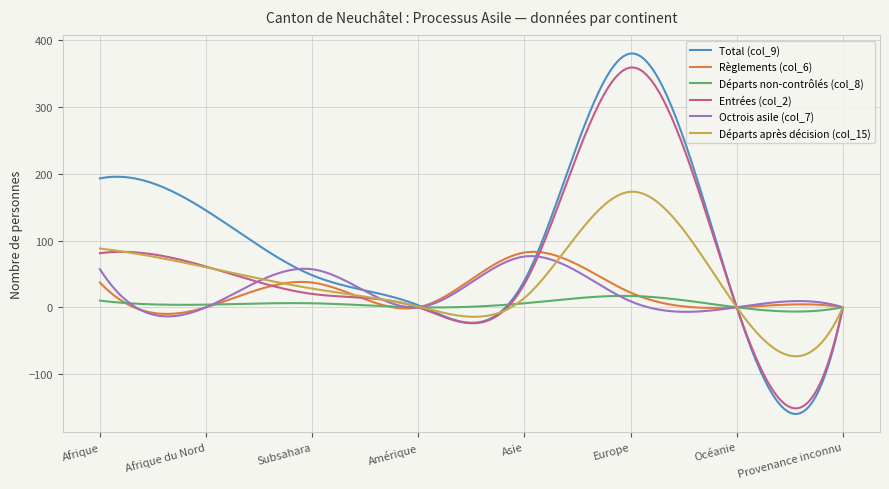

What are all the series names shown in the legend?

Total (col_9), Règlements (col_6), Départs non-contrôlés (col_8), Entrées (col_2), Octrois asile (col_7), Départs après décision (col_15)